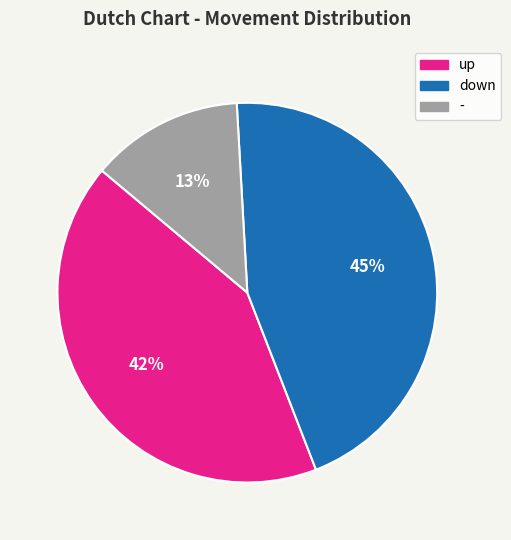

Count the number of slices in the pie.

3